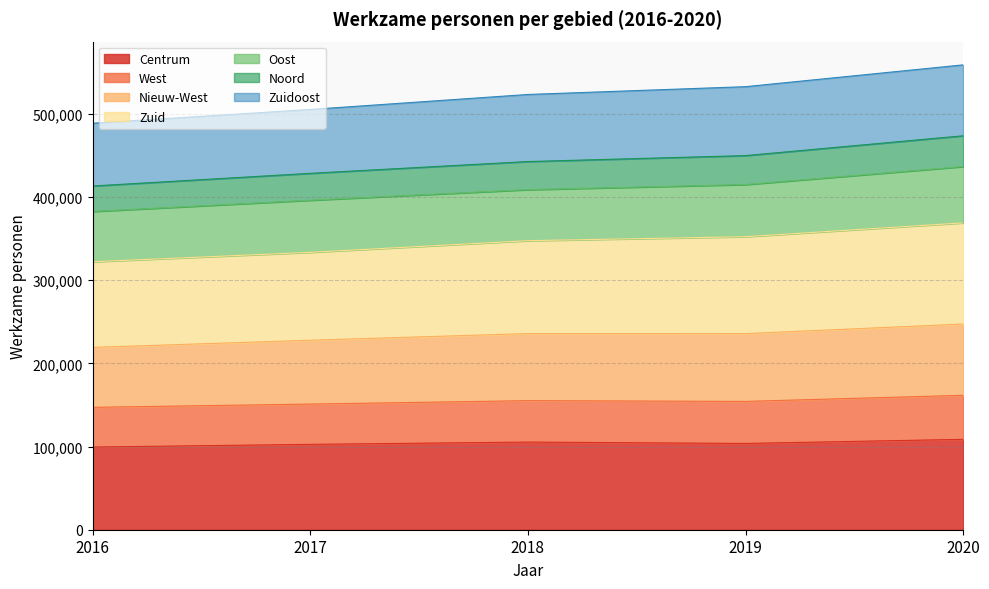

What is the minimum value for Centrum?

99361